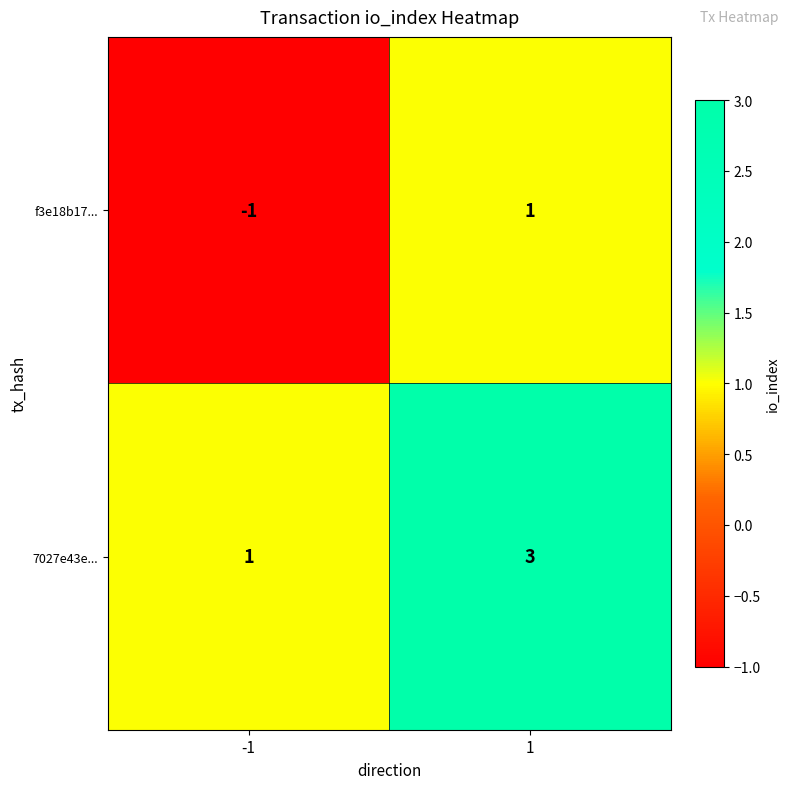

What is the sum of all 7027e43e... values?

4